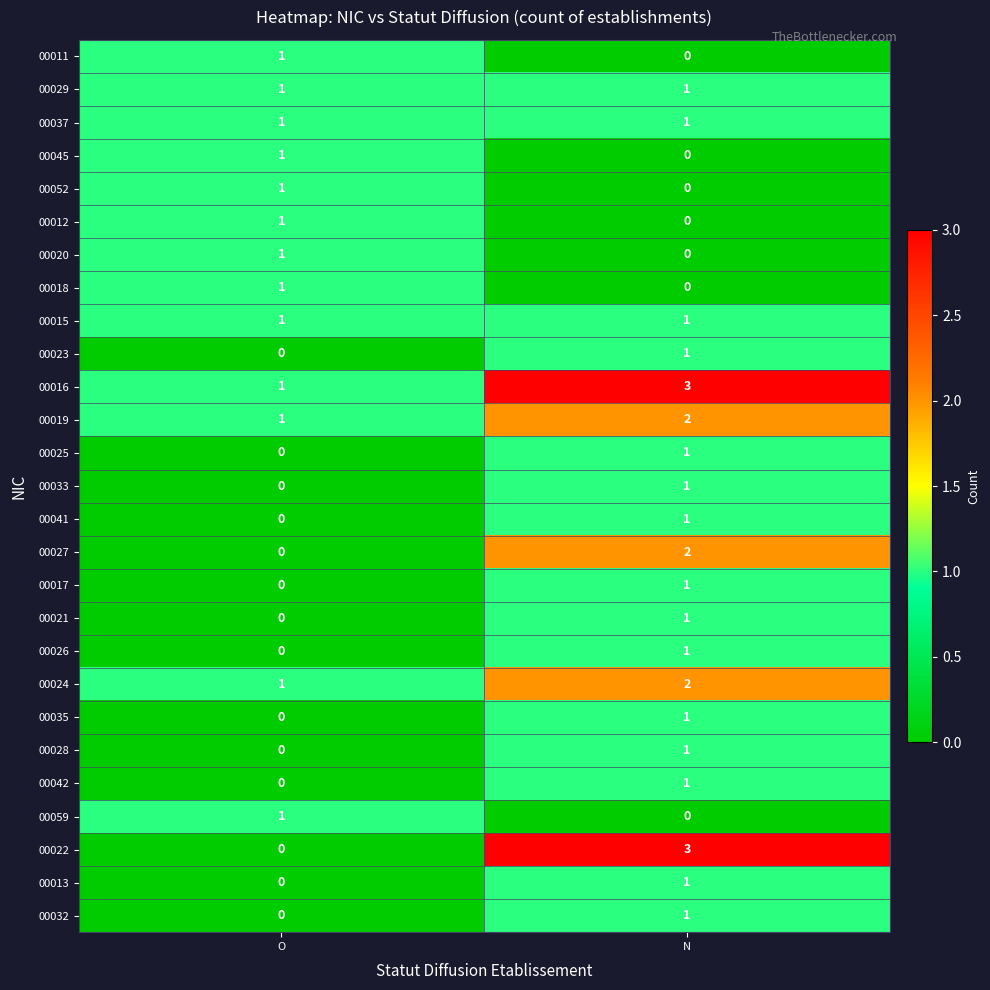

Which category has the highest value in the 00041 series?

N